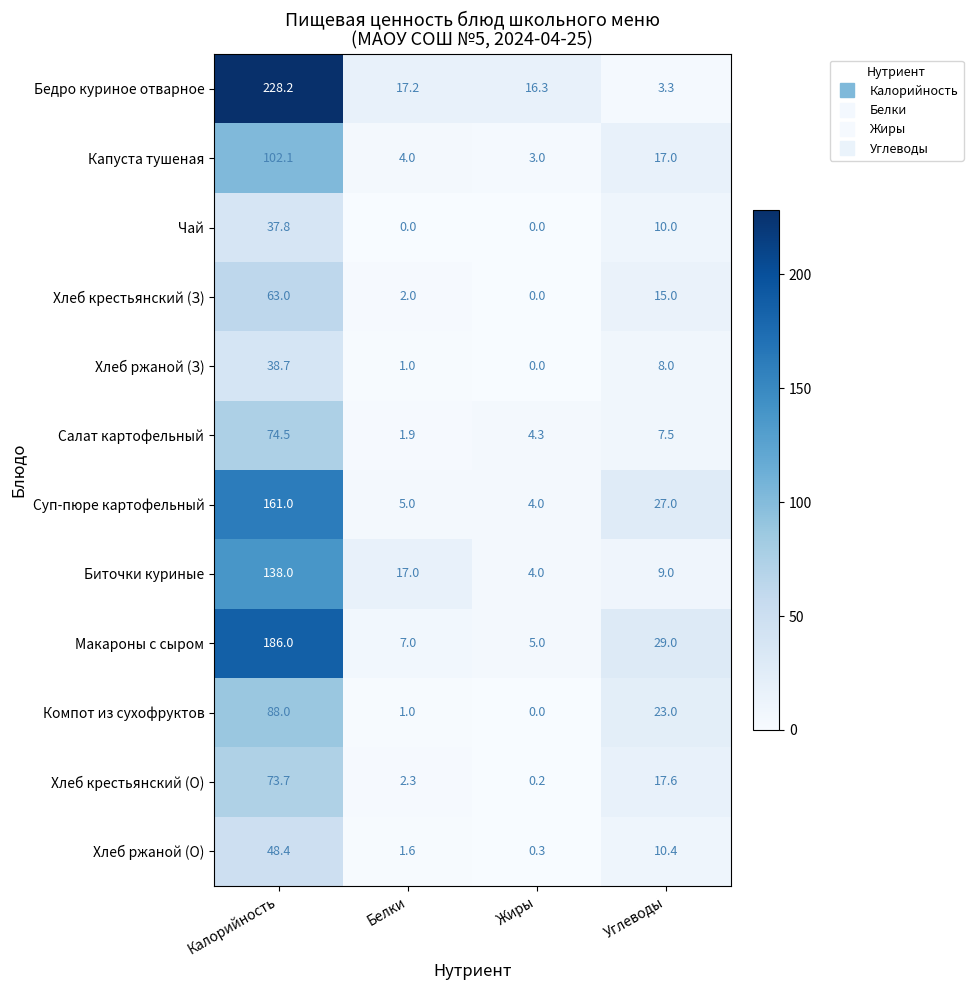

What is the difference between the maximum and minimum values in the Капуста тушеная series?

99.1